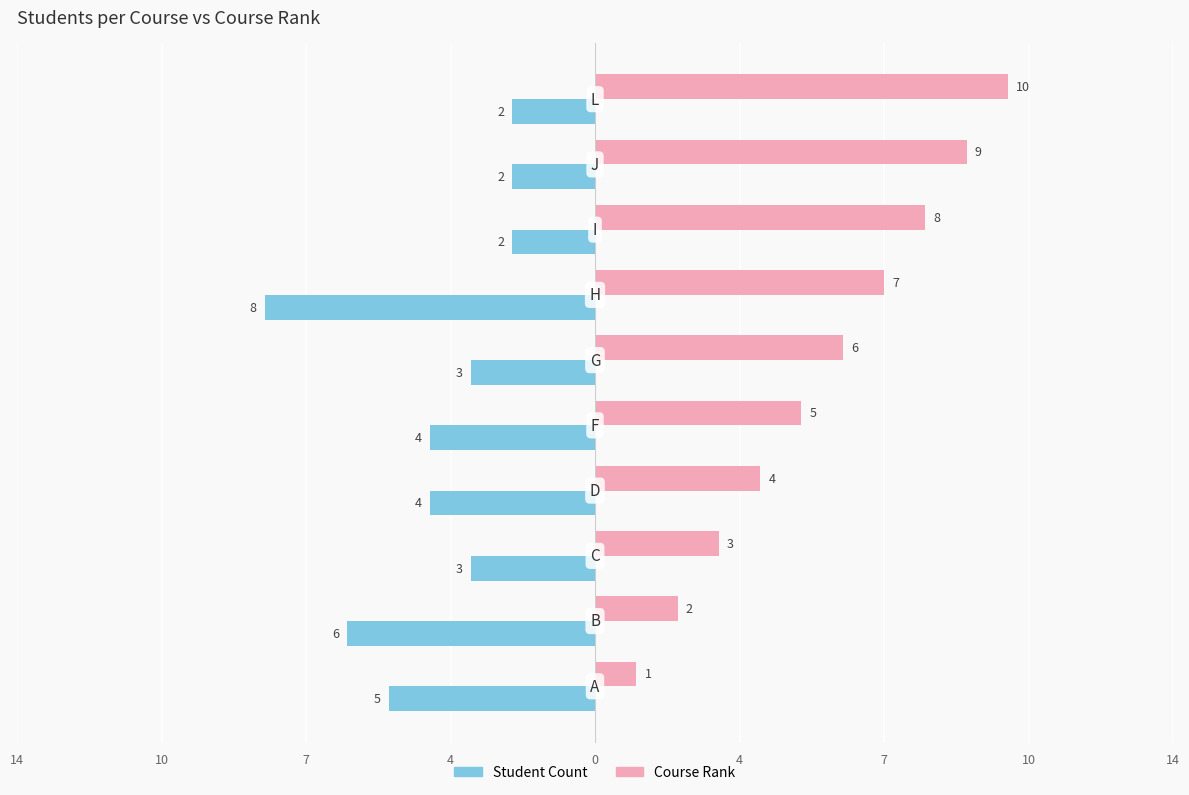

What are all the series names shown in the legend?

Student Count, Course Rank